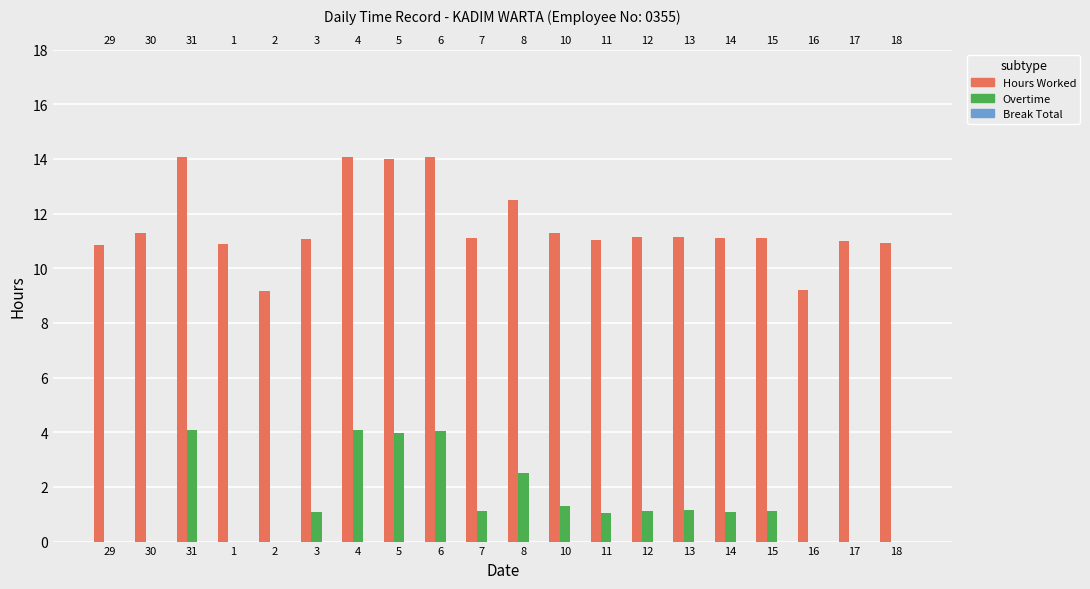

Which has a higher value, 18 or 15?

15